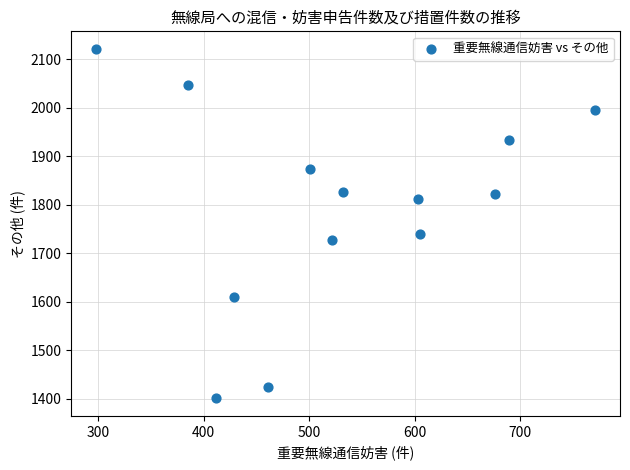

What is the range of X values (max minus min)?

473